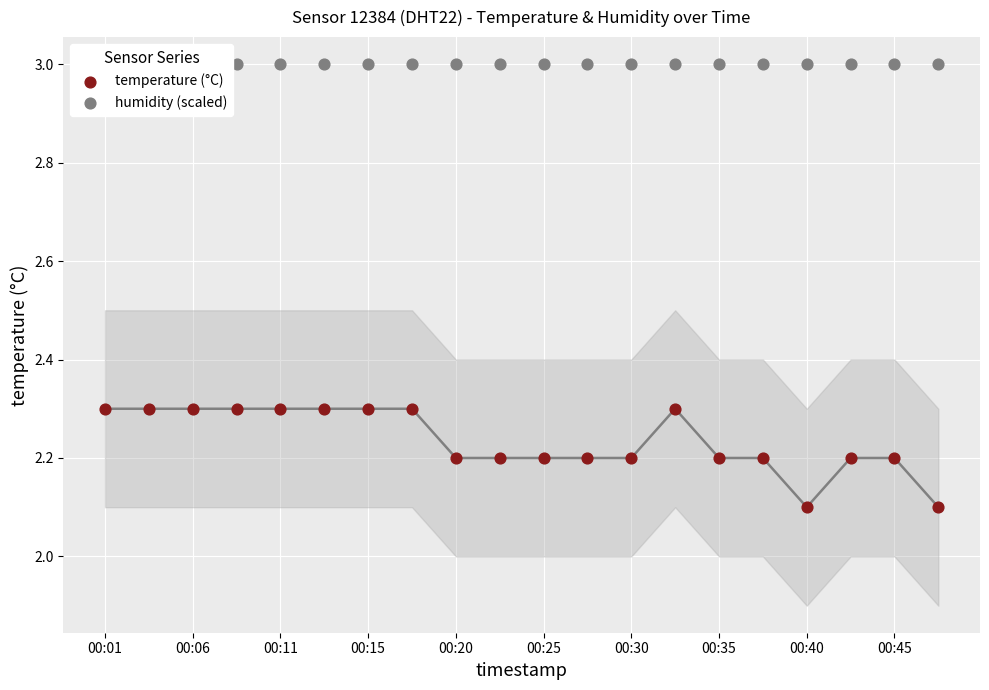

What is the total value across all series at 17?

5.2